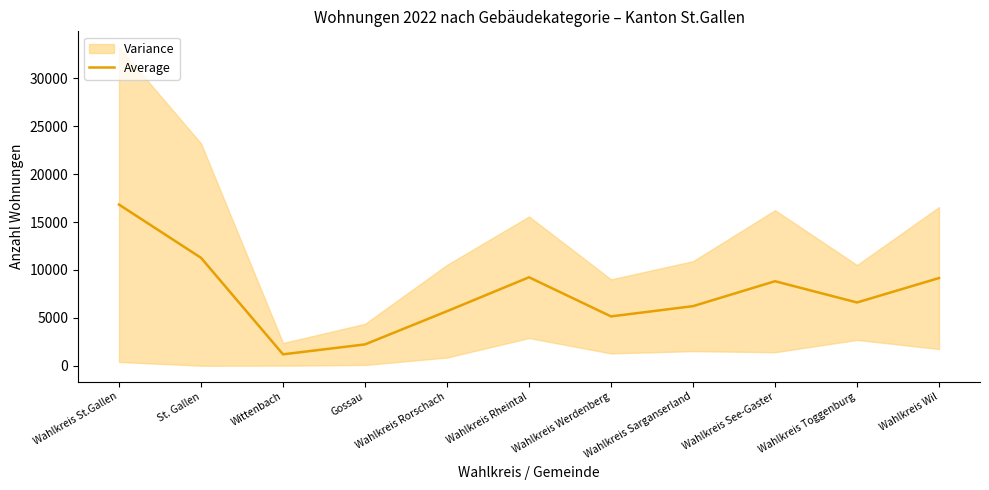

Reading left to right, transcribe all the data shown in this chart.

Wahlkreis St.Gallen=16827.2	St. Gallen=11268.5	Wittenbach=1188.0	Gossau=2225.5	Wahlkreis Rorschach=5693.0	Wahlkreis Rheintal=9236.2	Wahlkreis Werdenberg=5149.0	Wahlkreis Sarganserland=6219.8	Wahlkreis See-Gaster=8823.5	Wahlkreis Toggenburg=6603.8	Wahlkreis Wil=9154.8